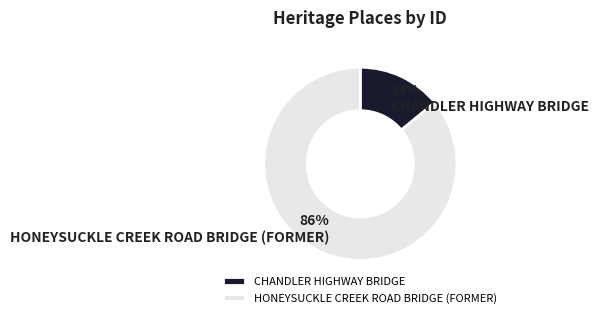

Combined, do HONEYSUCKLE CREEK ROAD BRIDGE (FORMER) and CHANDLER HIGHWAY BRIDGE account for over 50%?

Yes